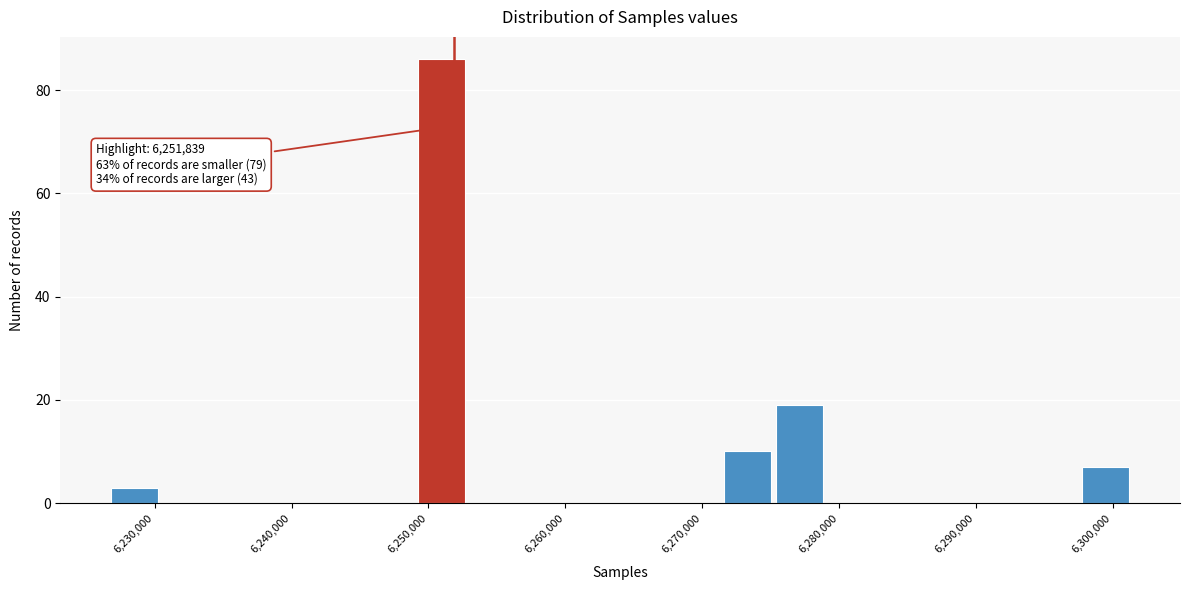

Read against the x-axis, roughly where is the centre of the tallest bar?

6251000